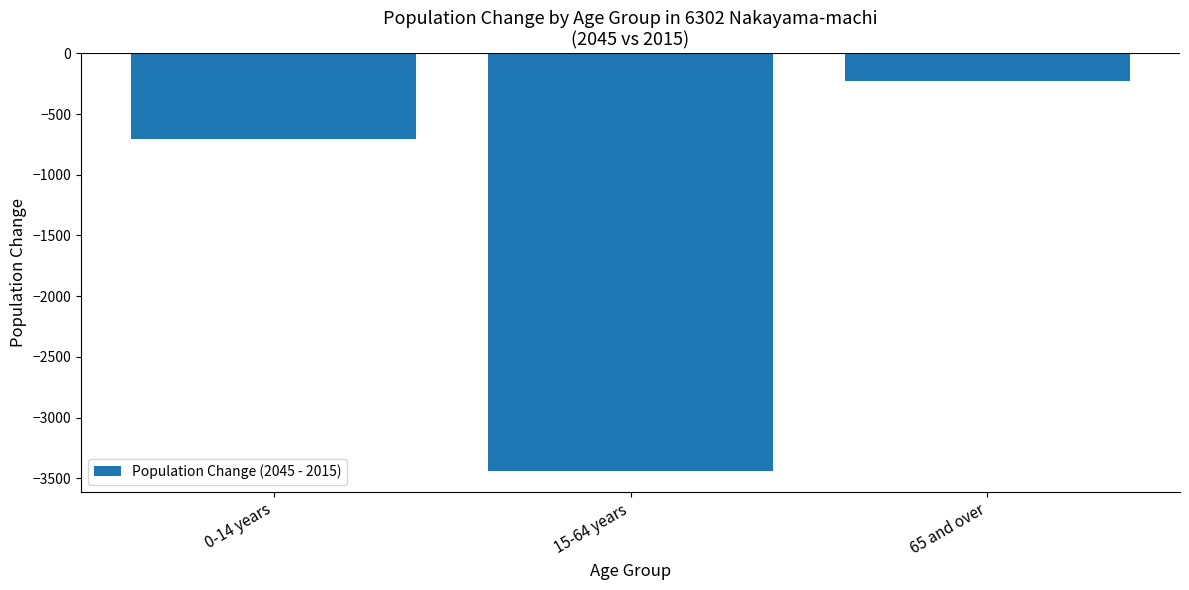

What is the difference between the values at 65 and over and 15-64 years?

3209